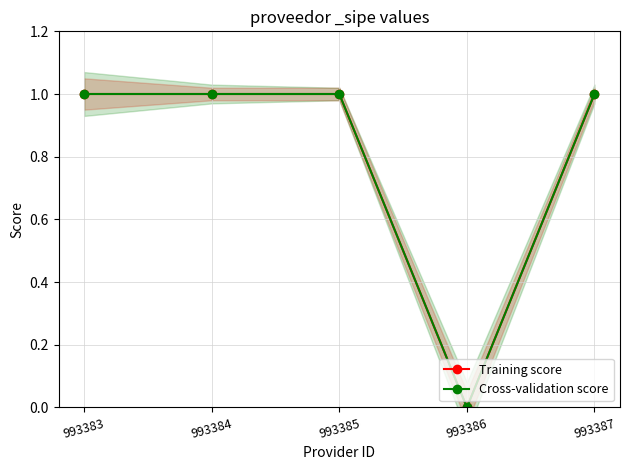

Between 993384 and 993385, which is larger?

993384